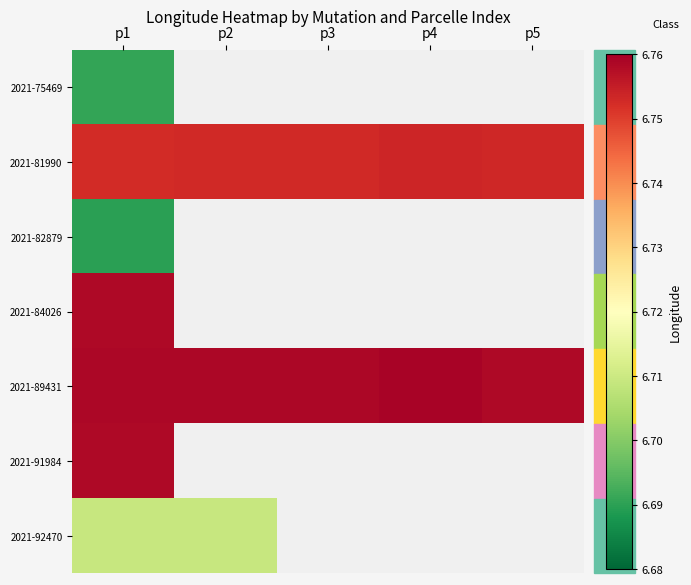

At which label is 2021-81990 closest to 6?

p1